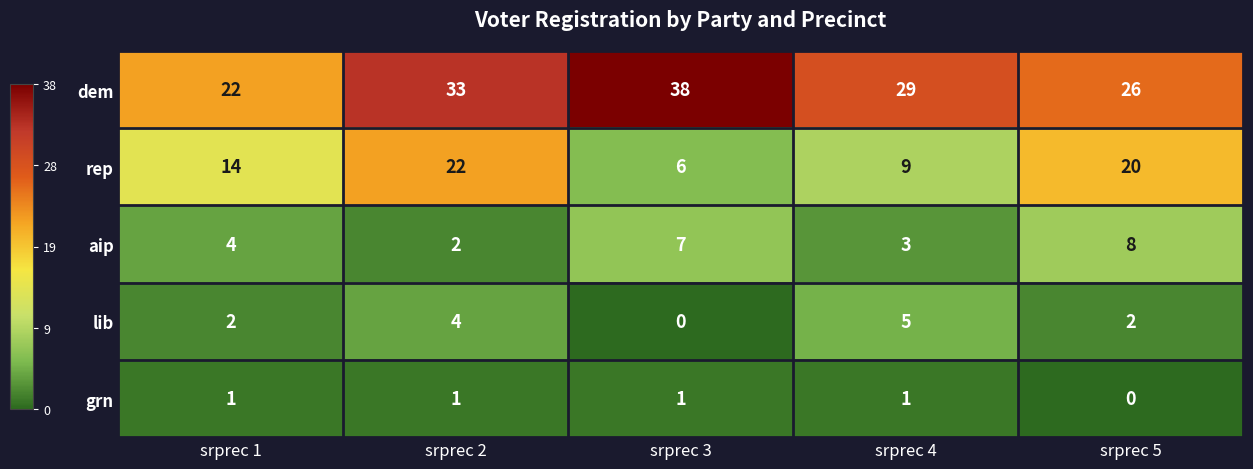

Between srprec 2 and srprec 4, which series saw the biggest shift?

rep